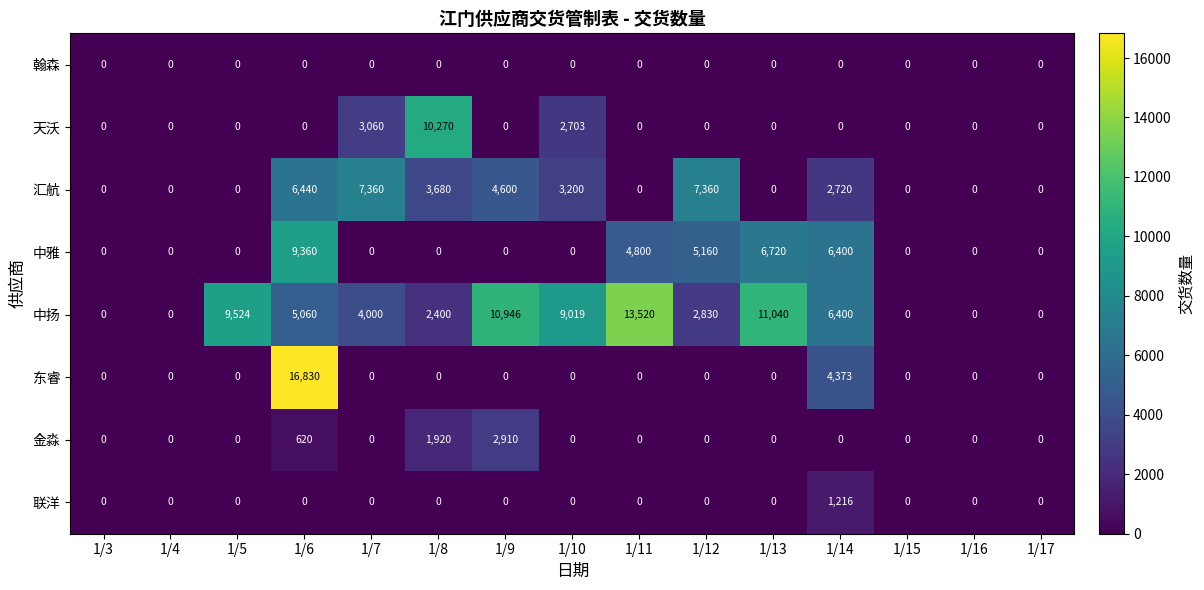

What is the maximum value shown in the chart?

16830